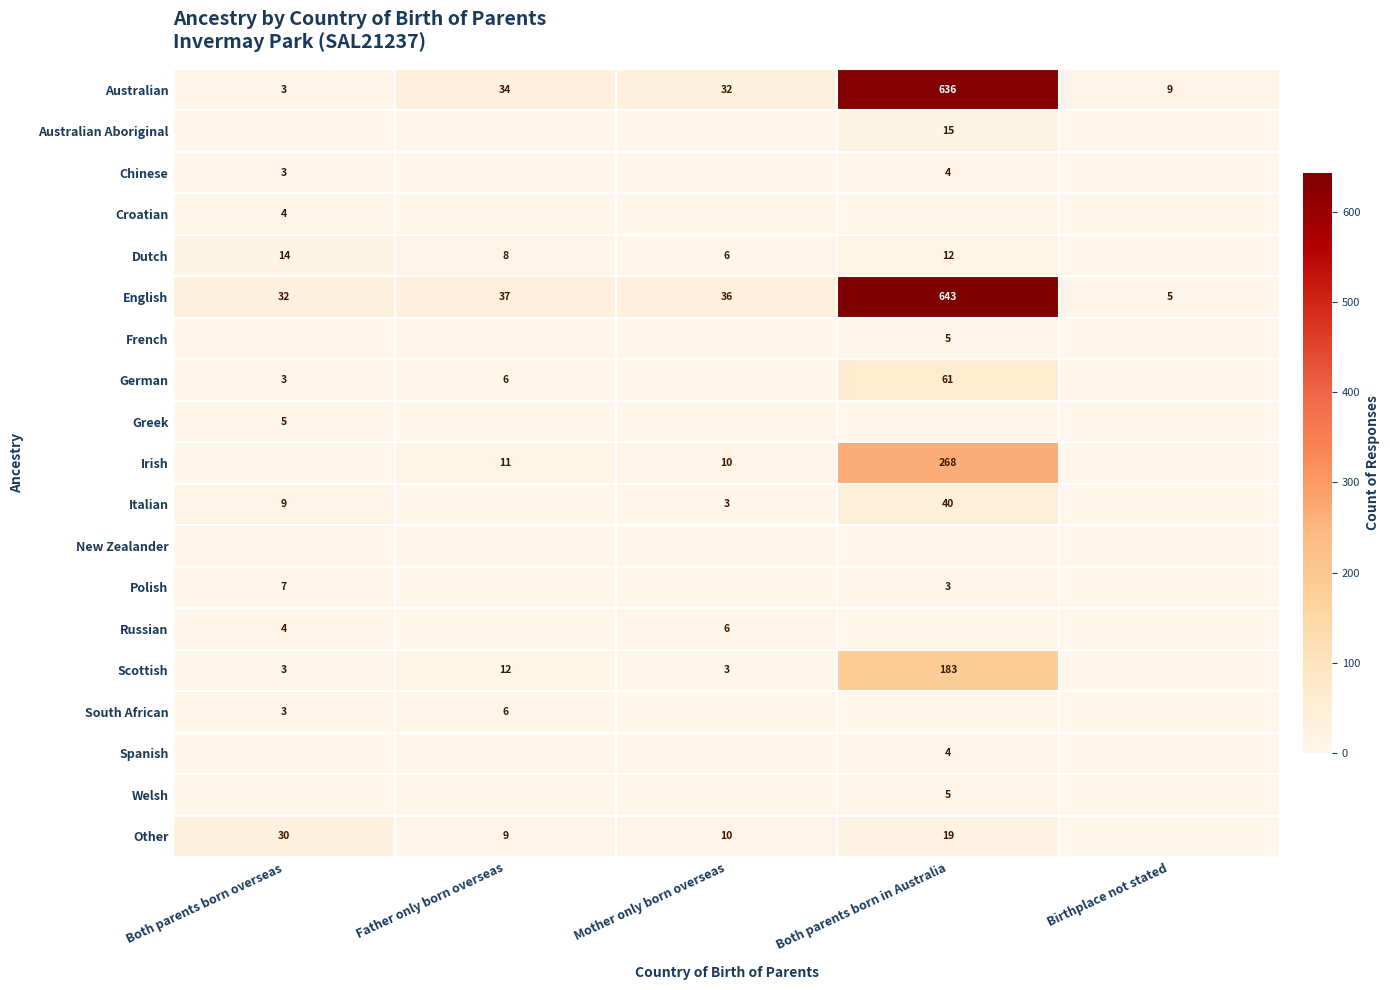

What is the difference between the maximum and minimum values in the English series?

638